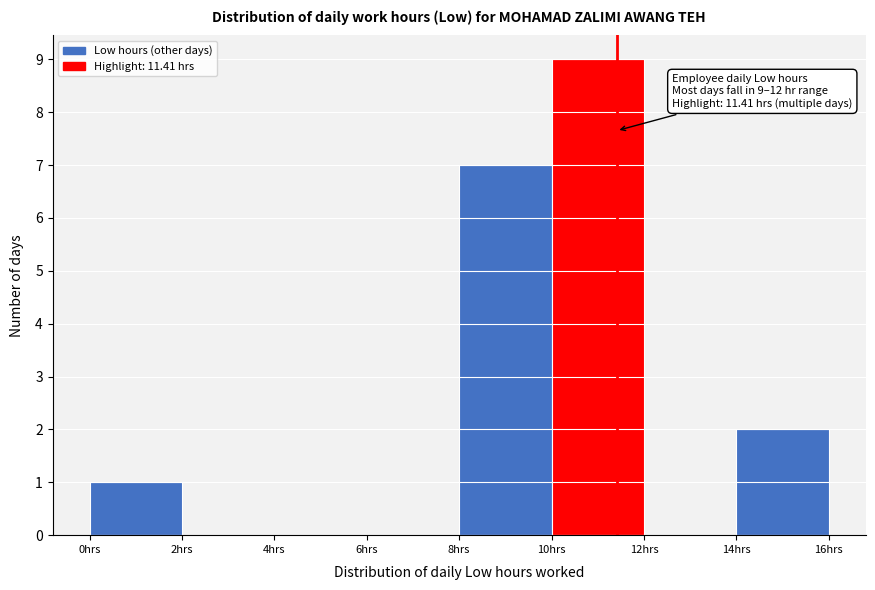

Which range on the x-axis has the tallest bar?

10 to 12